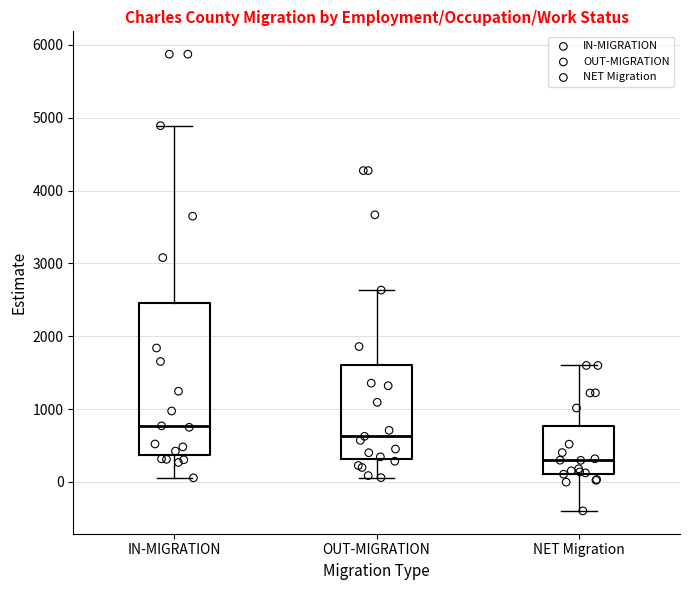

Reading left to right, transcribe this box plot: for each box, give where its median line is, the range the box spans, and where its two whiskers end, as read against the y-axis. The values are not printed on the chart, so give them approximately, as read against the axis.

IN-MIGRATION: median 800, box 400 to 2500, whiskers 100 to 4900
OUT-MIGRATION: median 600, box 300 to 1600, whiskers 100 to 2600
NET Migration: median 300, box 100 to 800, whiskers -400 to 1600